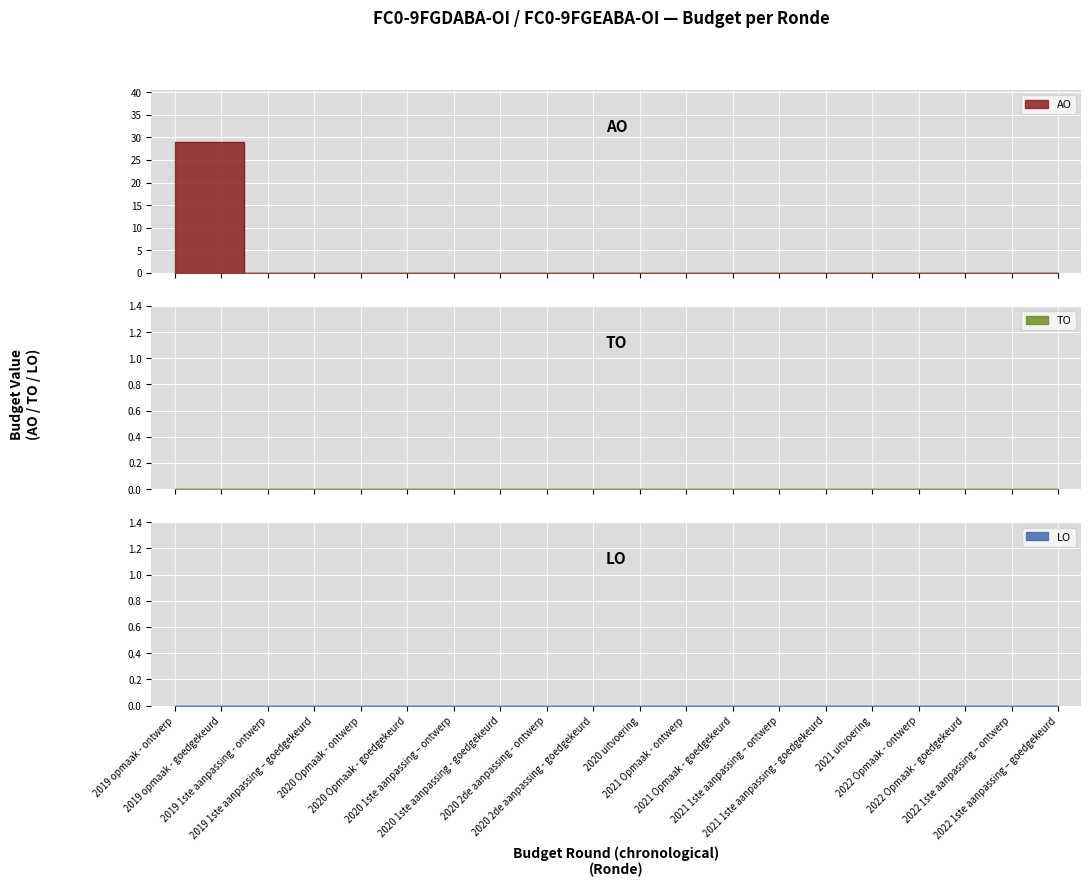

How many values in AO are above zero?

2